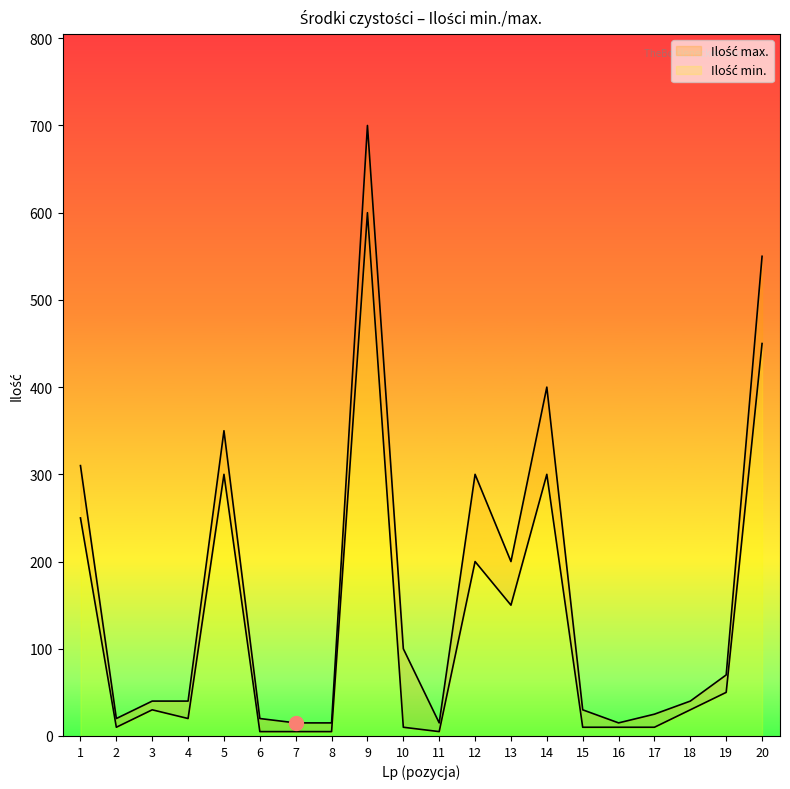

List the series in order of their peak value, highest first.

Ilość max., Ilość min.